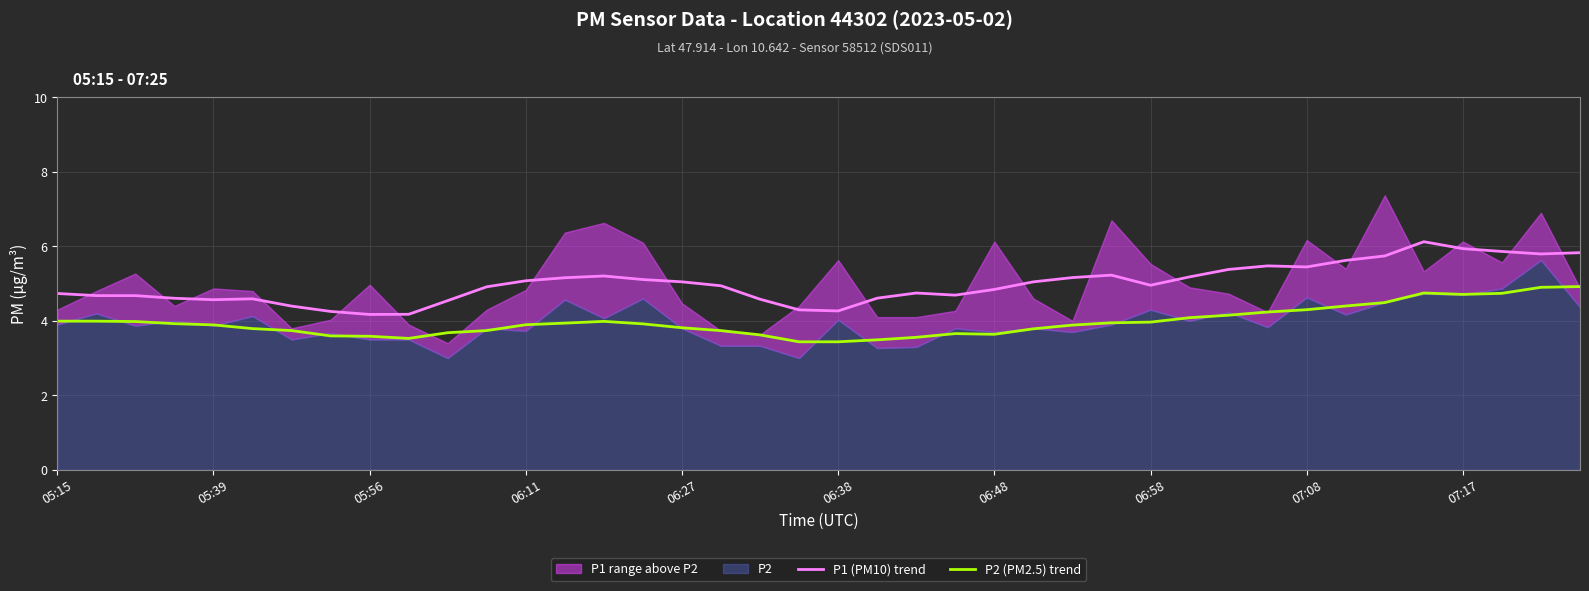

Reading right to left, extract all data points from this chart.

P1 (PM10) trend: 5.8	5.8	5.9	5.9	6.1	5.7	5.6	5.4	5.5	5.4	5.2	5.0	5.2	5.2	5.0	4.8	4.7	4.7	4.6	4.3	4.3	4.6	4.9	5.0	5.1	5.2	5.2	5.1	4.9	4.5	4.2	4.2	4.3	4.4	4.6	4.6	4.6	4.7	4.7	4.7
P2 (PM2.5) trend: 4.9	4.9	4.7	4.7	4.7	4.5	4.4	4.3	4.2	4.2	4.1	4.0	3.9	3.9	3.8	3.6	3.7	3.6	3.5	3.4	3.4	3.6	3.7	3.8	3.9	4.0	3.9	3.9	3.7	3.7	3.5	3.6	3.6	3.7	3.8	3.9	3.9	4.0	4.0	4.0